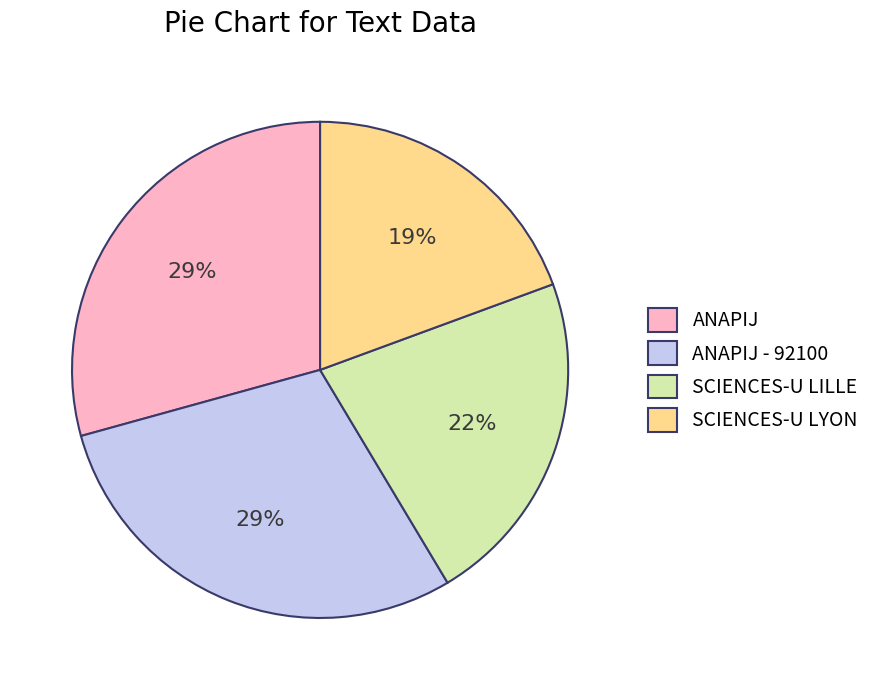

To the nearest percent, what is the difference between the ANAPIJ - 92100 and SCIENCES-U LYON slice percentages?

10%